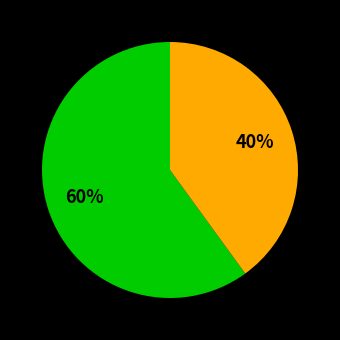

Is there any slice that represents more than half of the pie?

Yes